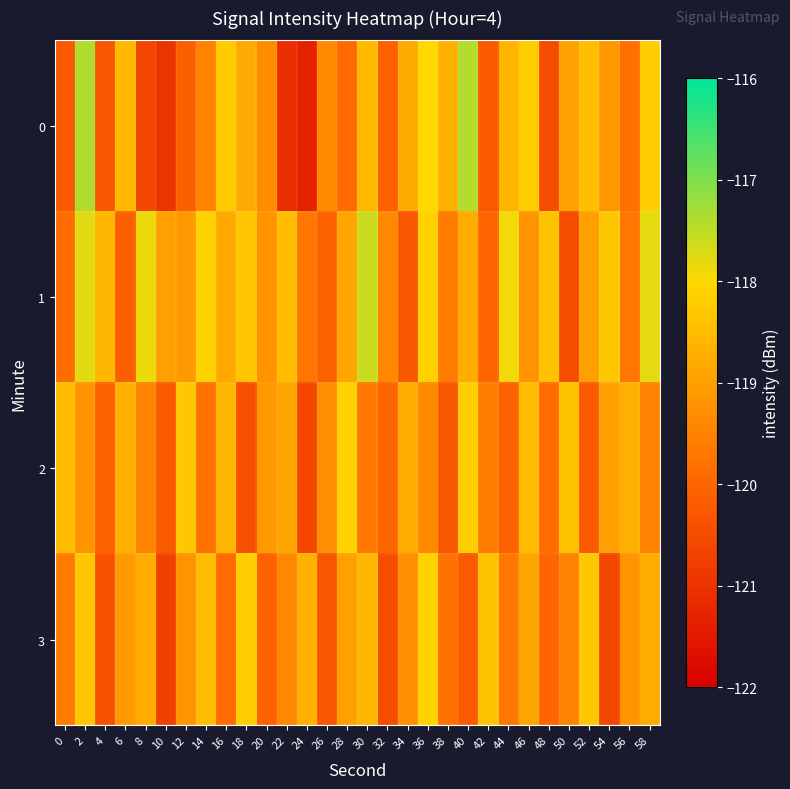

List the series in order of their peak value, lowest first.

2, 3, 1, 0